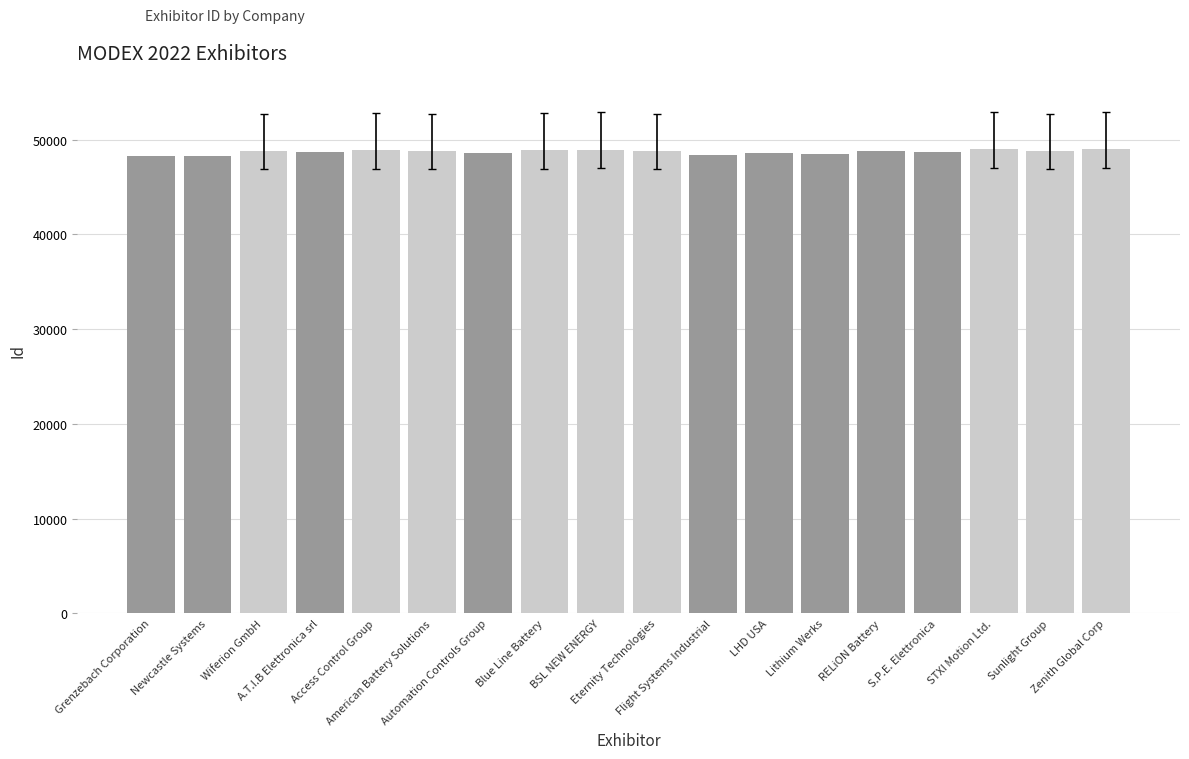

What is the difference between the maximum and second lowest values?

727